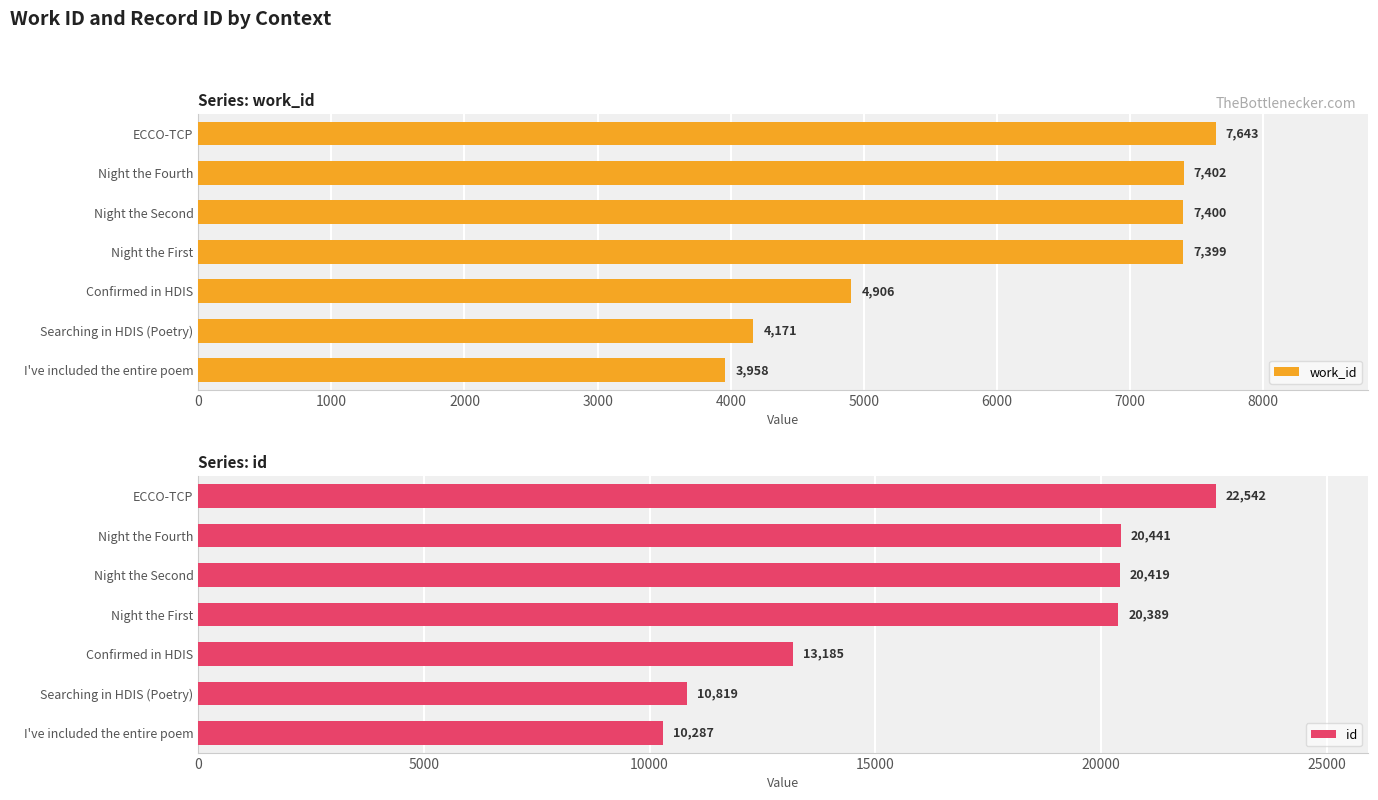

Rank the series by their maximum value, from lowest to highest.

work_id, id